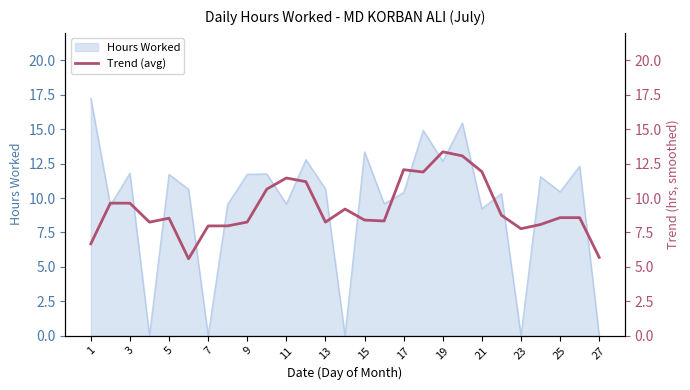

What is the maximum value for Hours Worked?

17.2